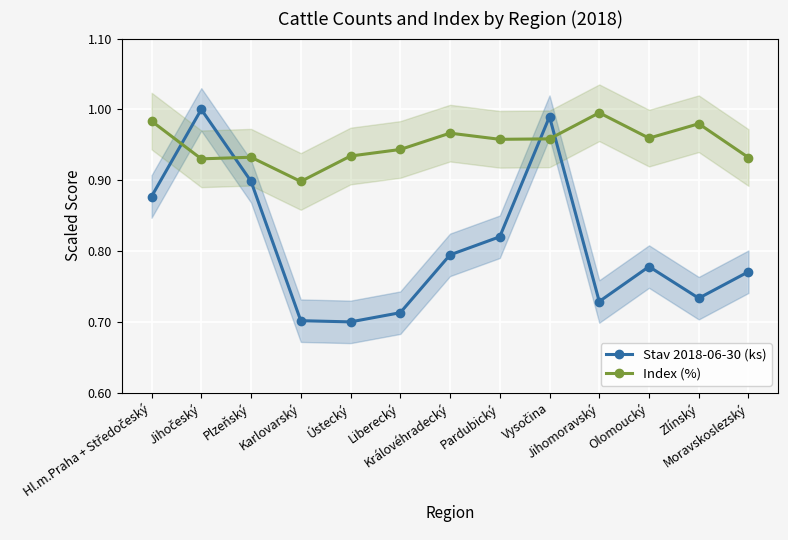

Rank the series by their maximum value, from lowest to highest.

Index (%), Stav 2018-06-30 (ks)